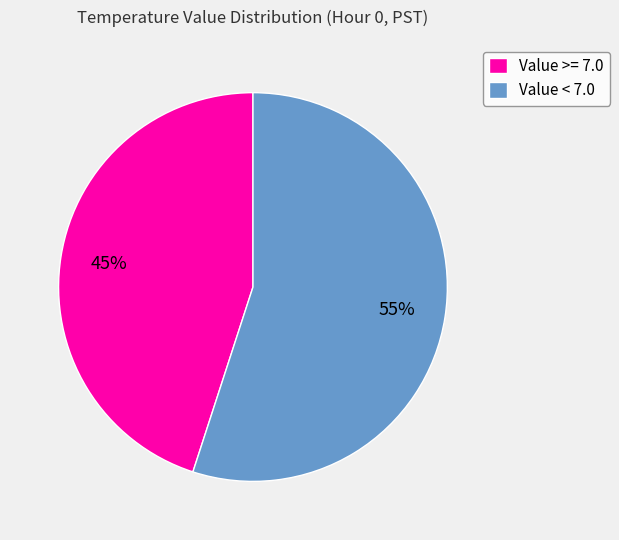

How many segments does this pie chart have?

2